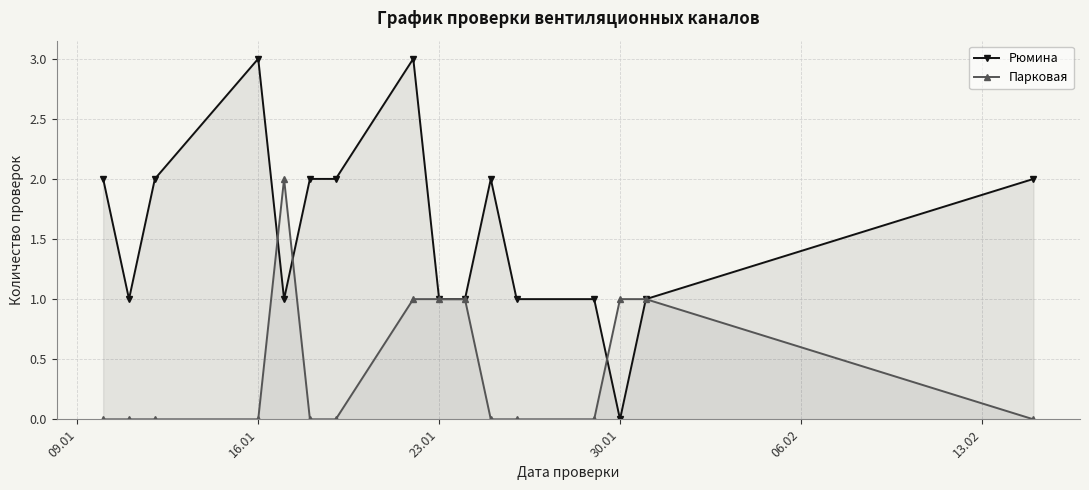

Does the chart display data point markers on the line(s)?

Yes